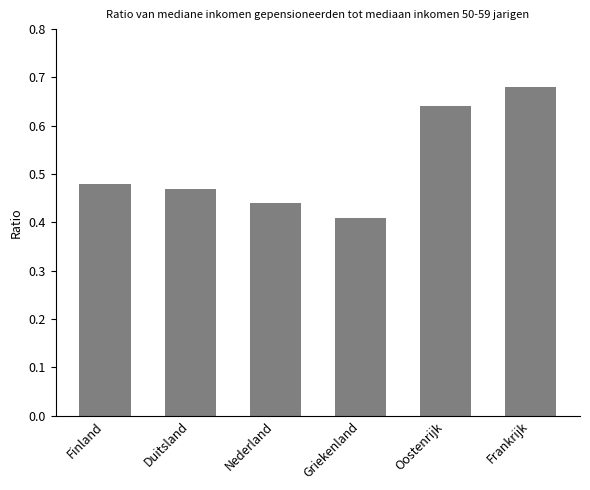

The value at Frankrijk is 1.1. True or false?

False